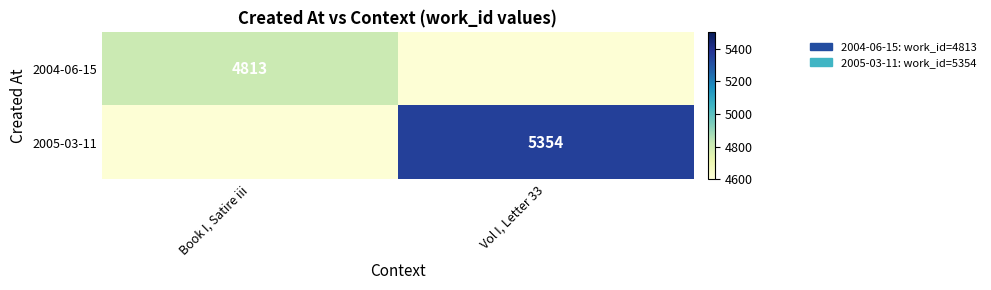

Is it true that 2005-03-11 equals 1853 at Vol I, Letter 33?

False